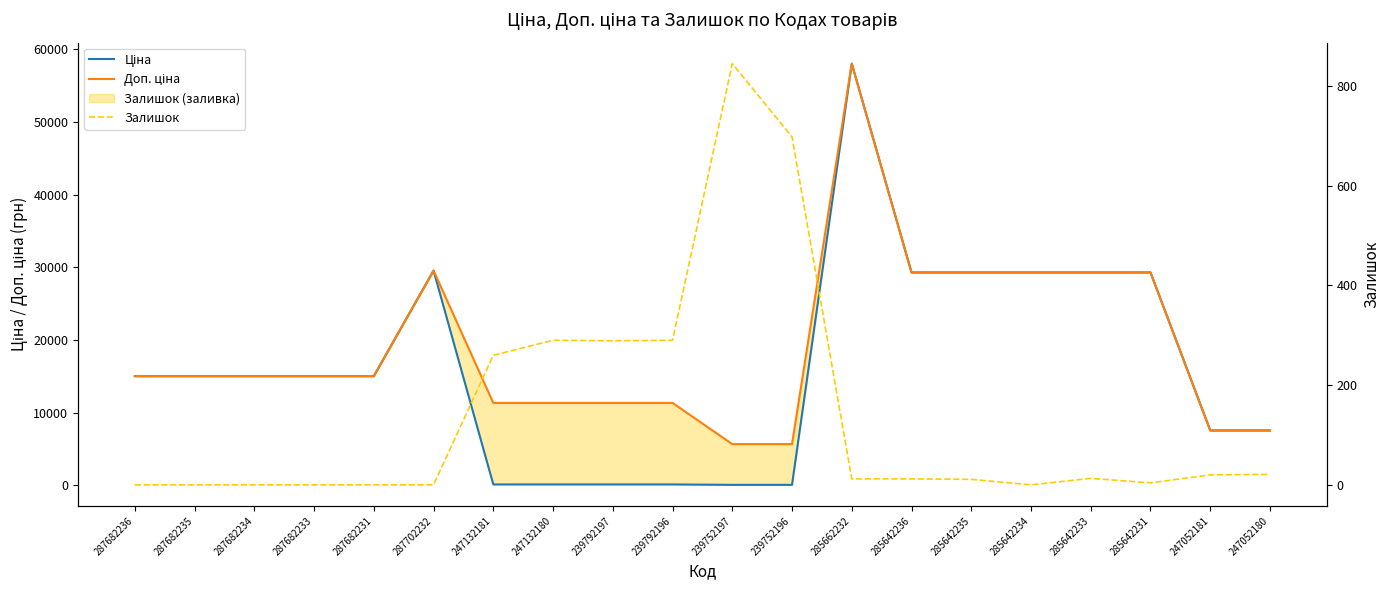

Is the value of Доп. ціна at 247052180 greater than the value of Ціна at 285662232?

No